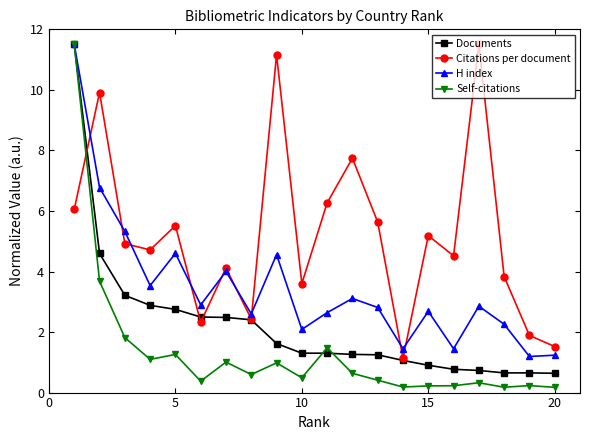

How many intersections are there between Citations per document and Self-citations?

1